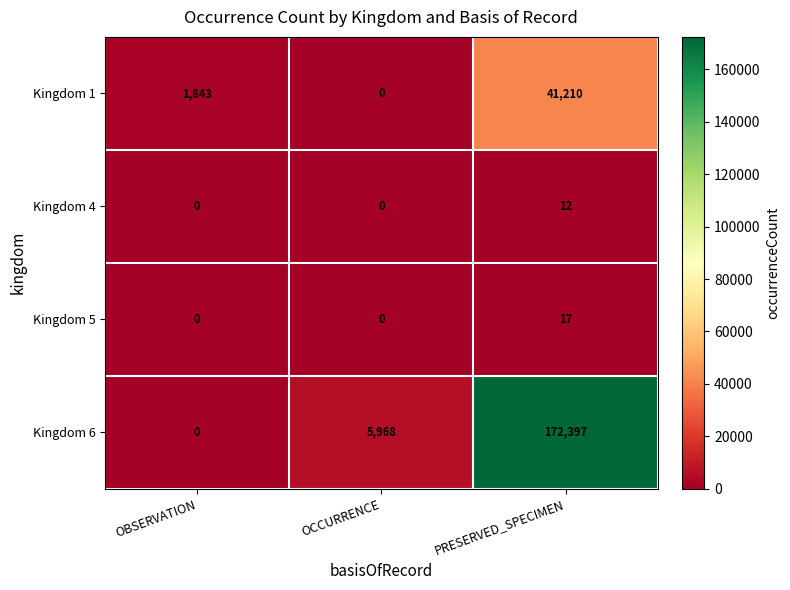

Read the Kingdom 5 value at PRESERVED_SPECIMEN.

17